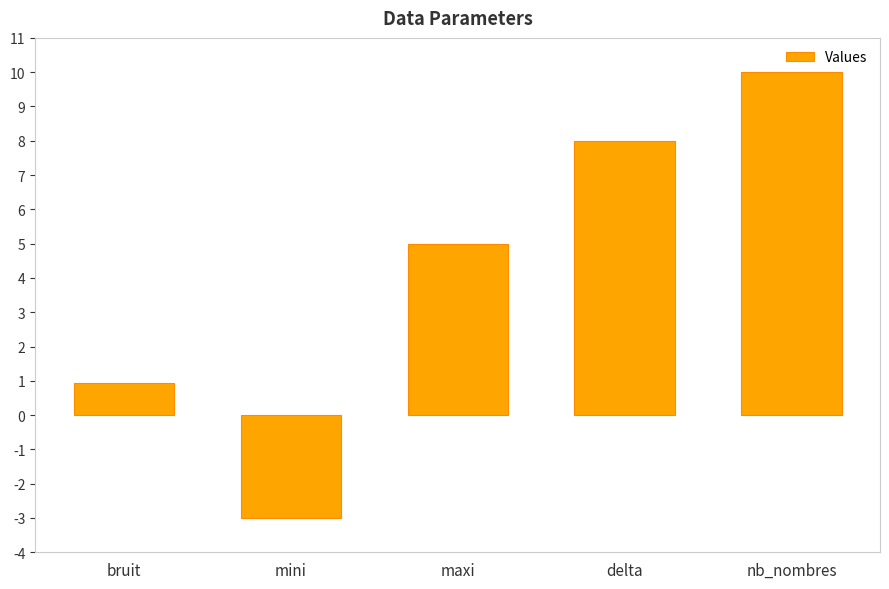

Approximately how many times larger is the value at maxi compared to nb_nombres?

0.5